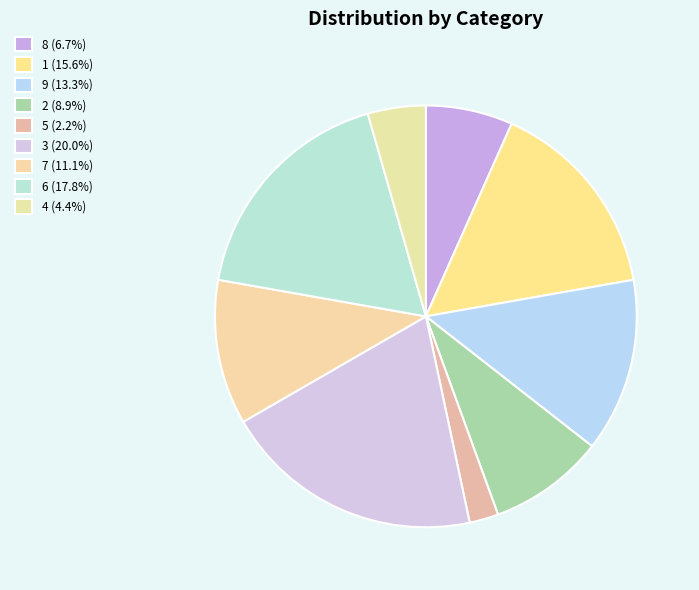

To the nearest percent, what portion does 9 represent?

13%